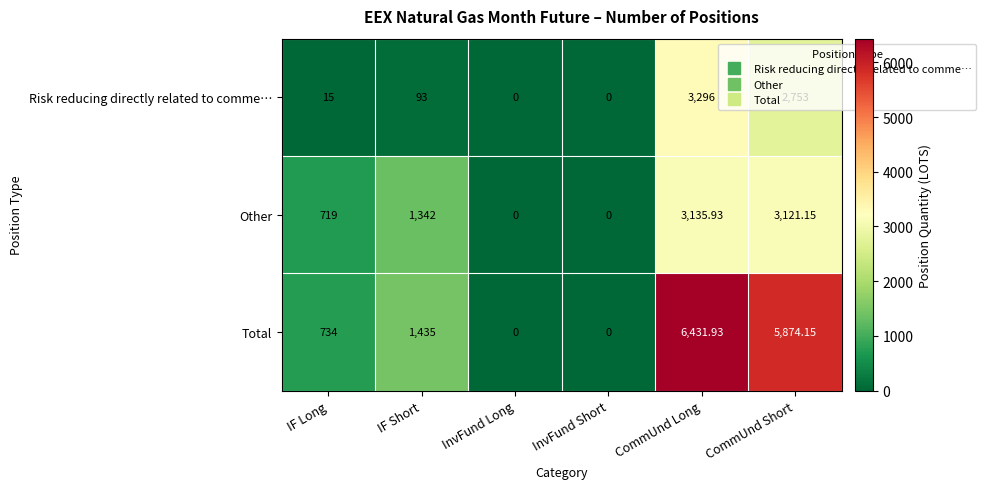

At which label does Total reach its peak?

CommUnd Long